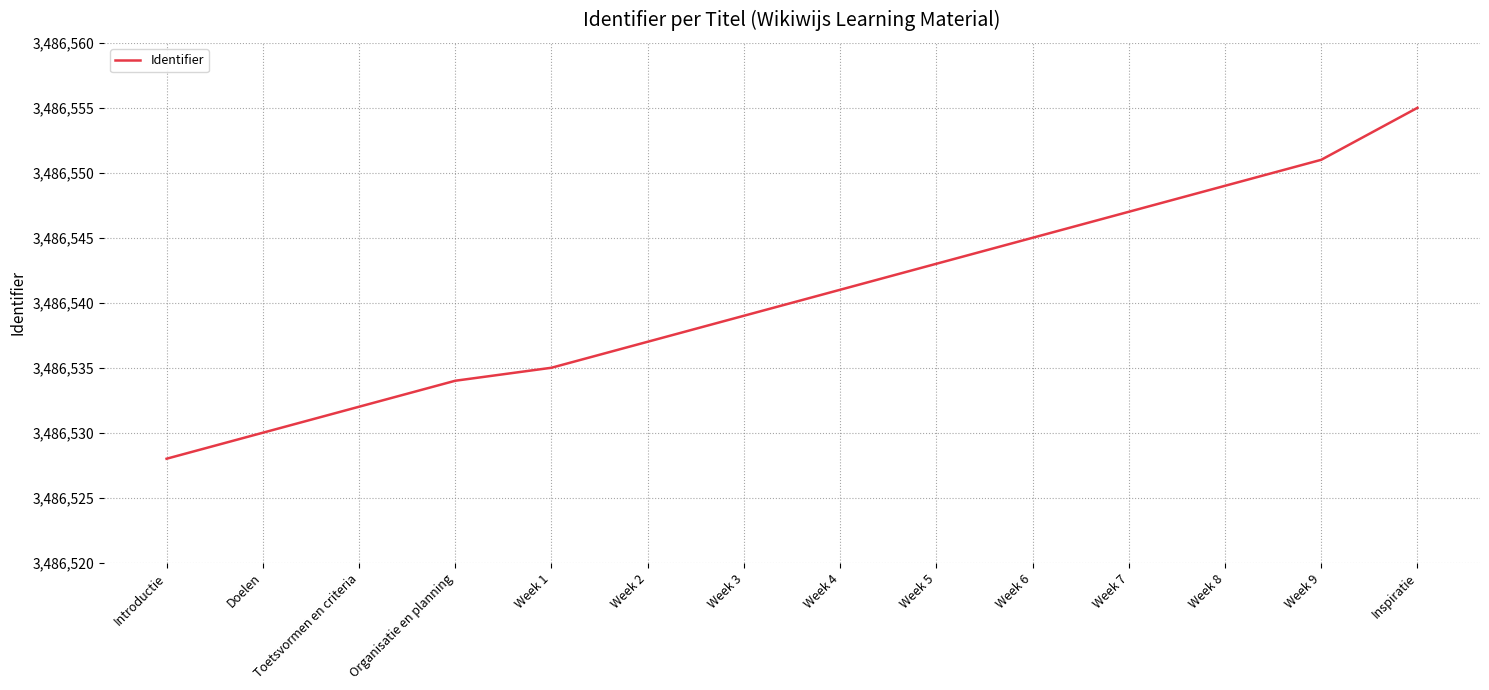

What is the change in value from Week 2 to Week 5?

+6